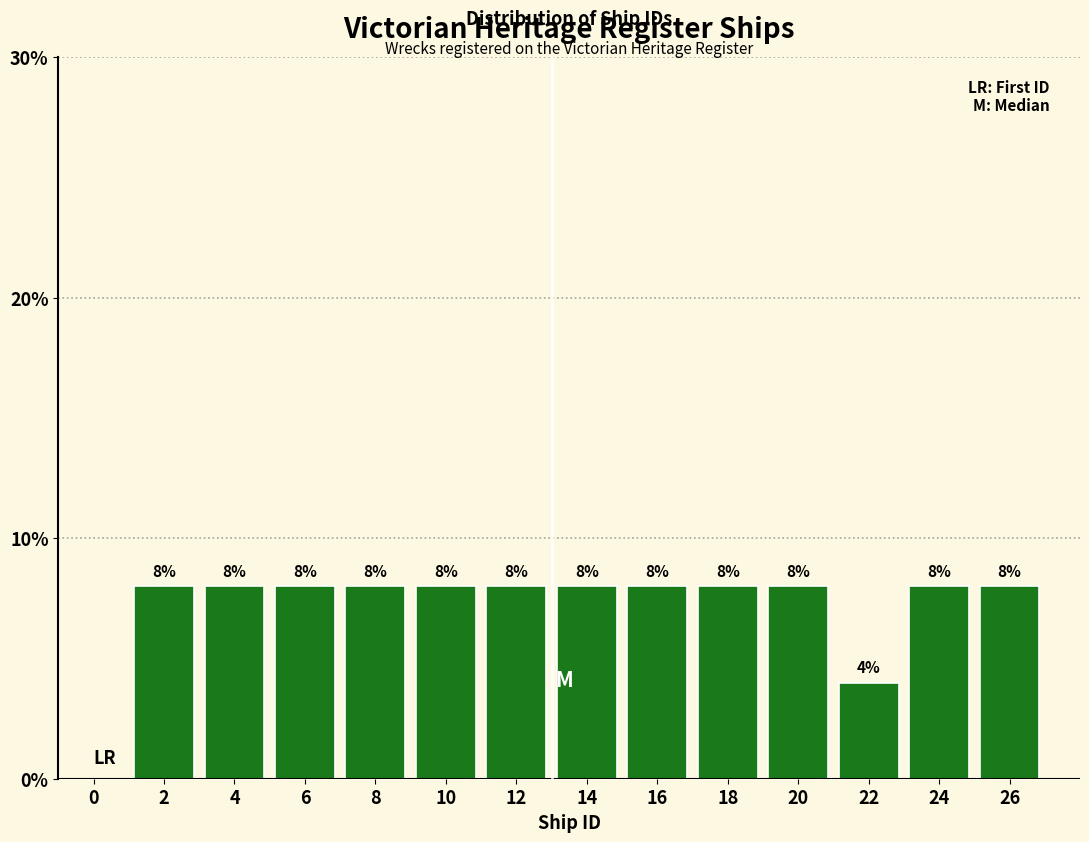

What is the height of the bar covering 17 to 19 on the x-axis?

8